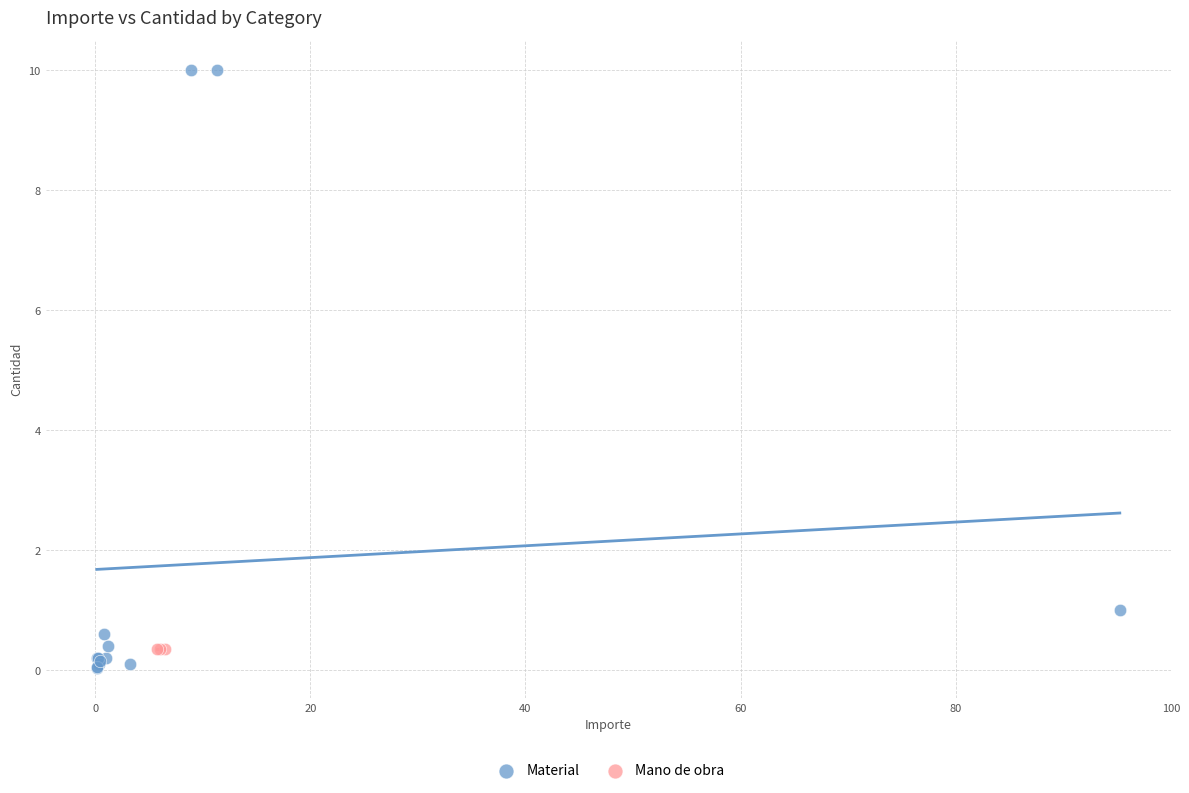

Which series reaches the maximum Y coordinate?

Material